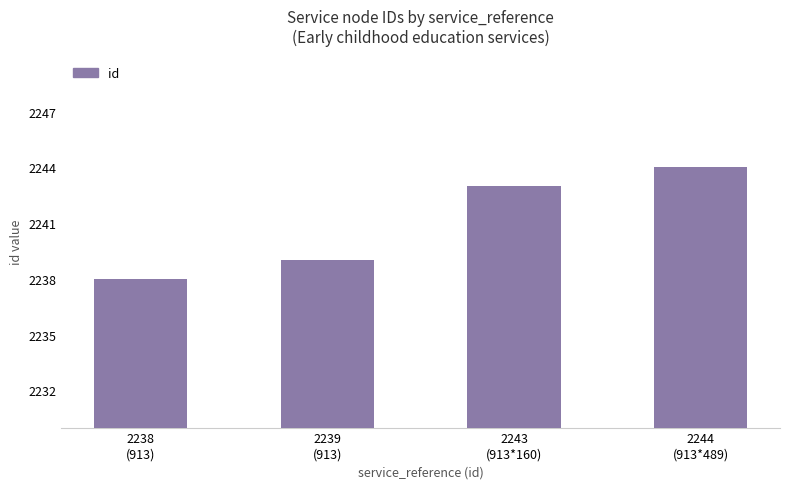

Is it true that the value at 2243
(913*160) is 1385?

False